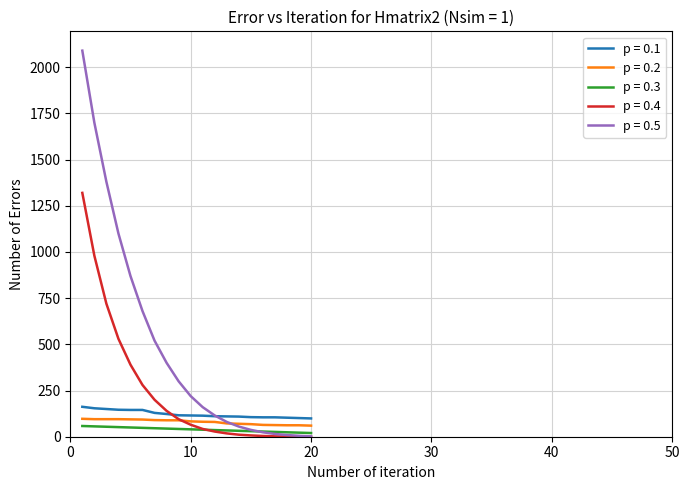

What is the maximum value shown in the chart?

2090